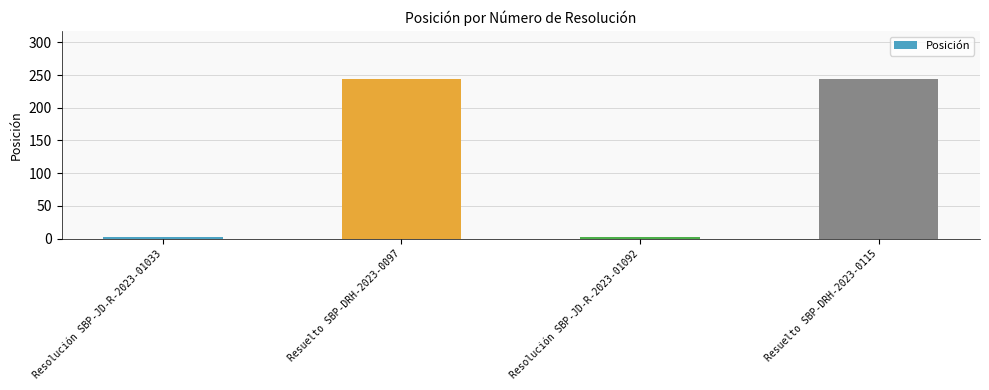

How many bars are there in total?

4